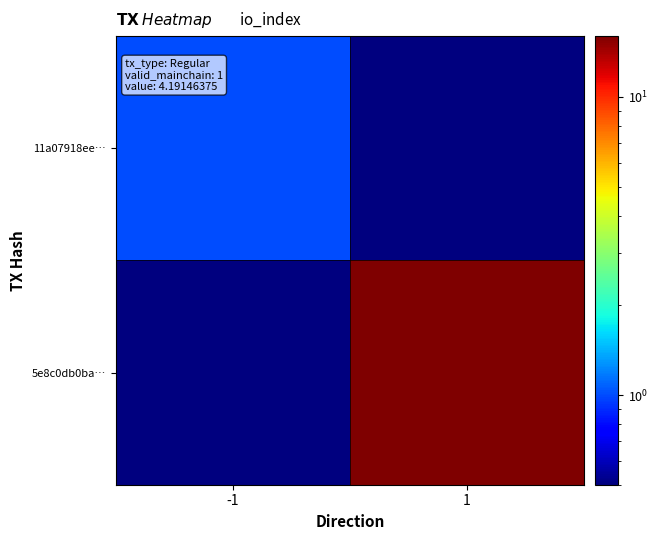

Rank the series by their average value, from lowest to highest.

11a07918ee…, 5e8c0db0ba…